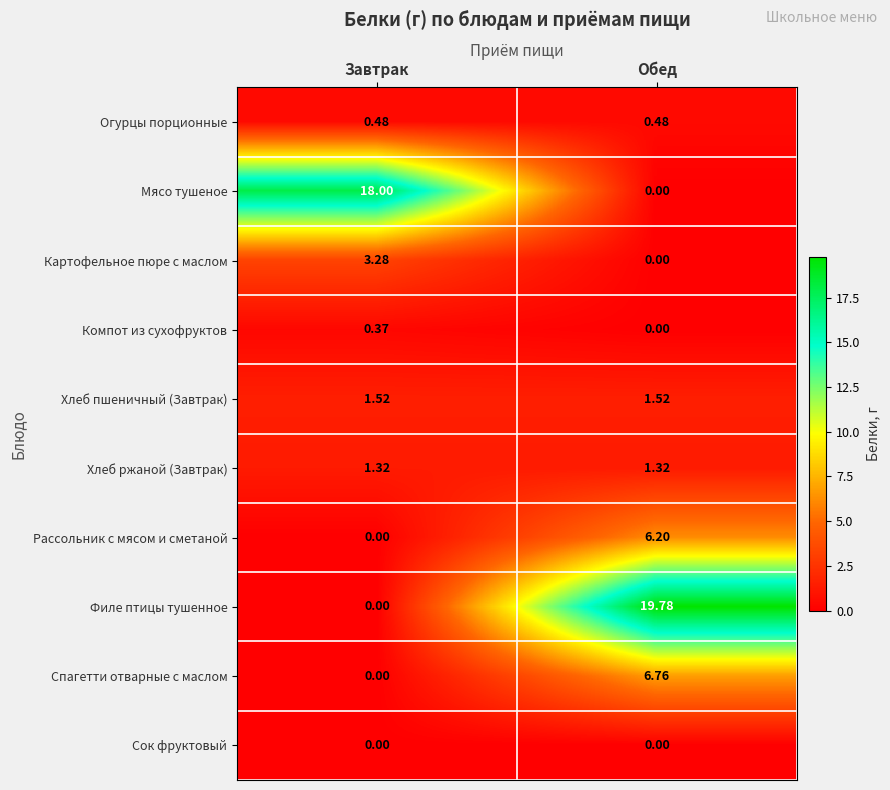

Is the value of Спагетти отварные с маслом at Завтрак greater than the value of Хлеб ржаной (Завтрак) at Обед?

No